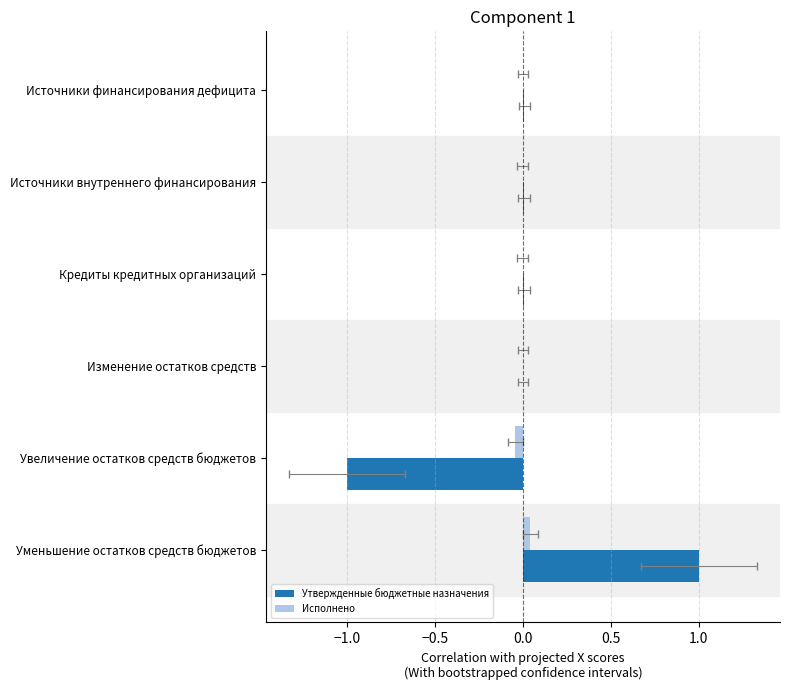

At how many categories does at least one series exceed 0?

5